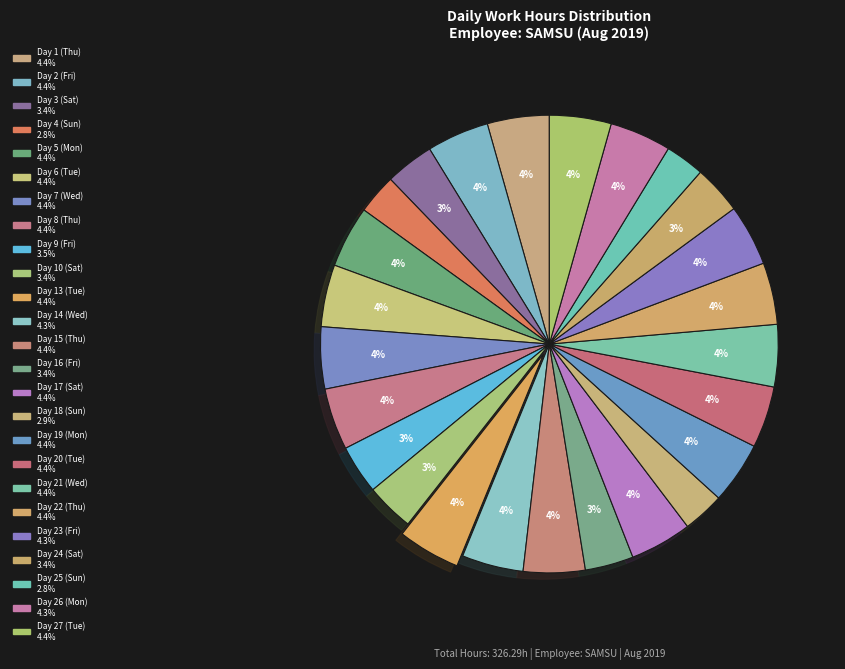

How many segments does this pie chart have?

25